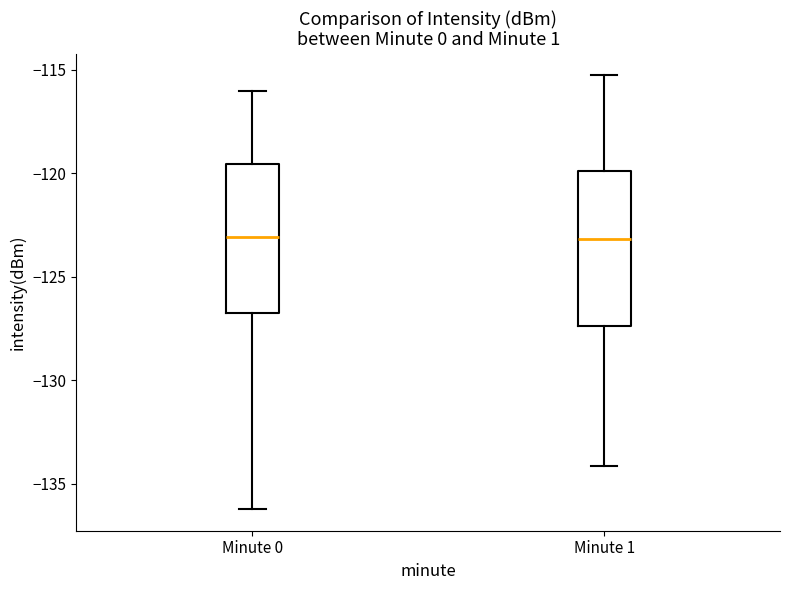

Where is the lower edge of the box for Minute 1 on the y-axis? The values are not printed on the chart, so give them approximately, as read against the axis.

-127.5